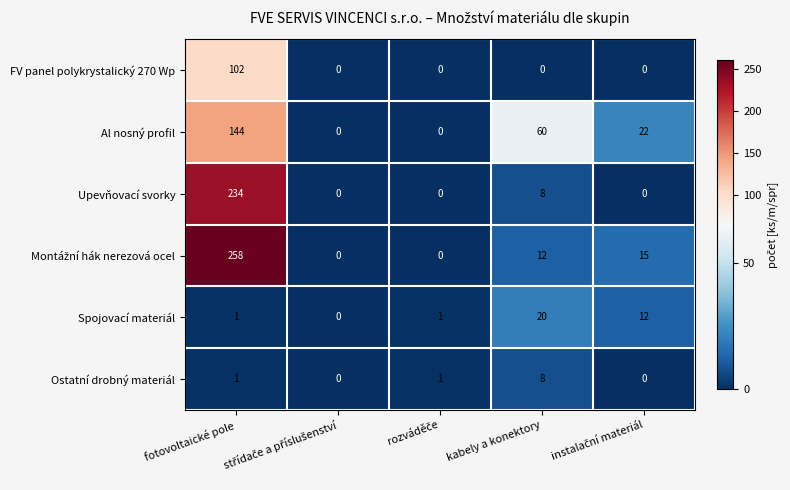

What is the sum of all Ostatní drobný materiál values?

10